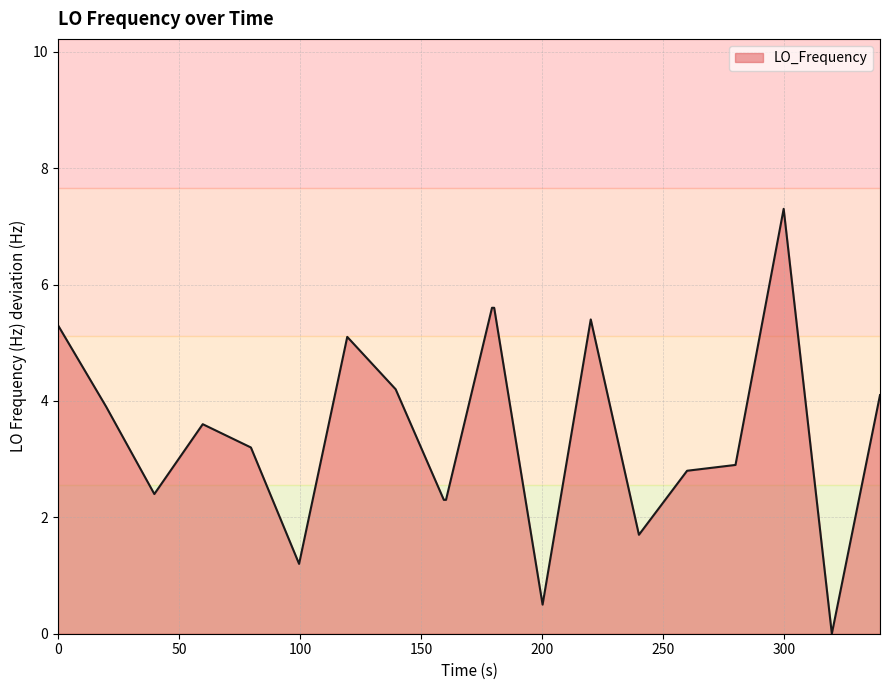

Does the chart display data point markers on the line(s)?

No